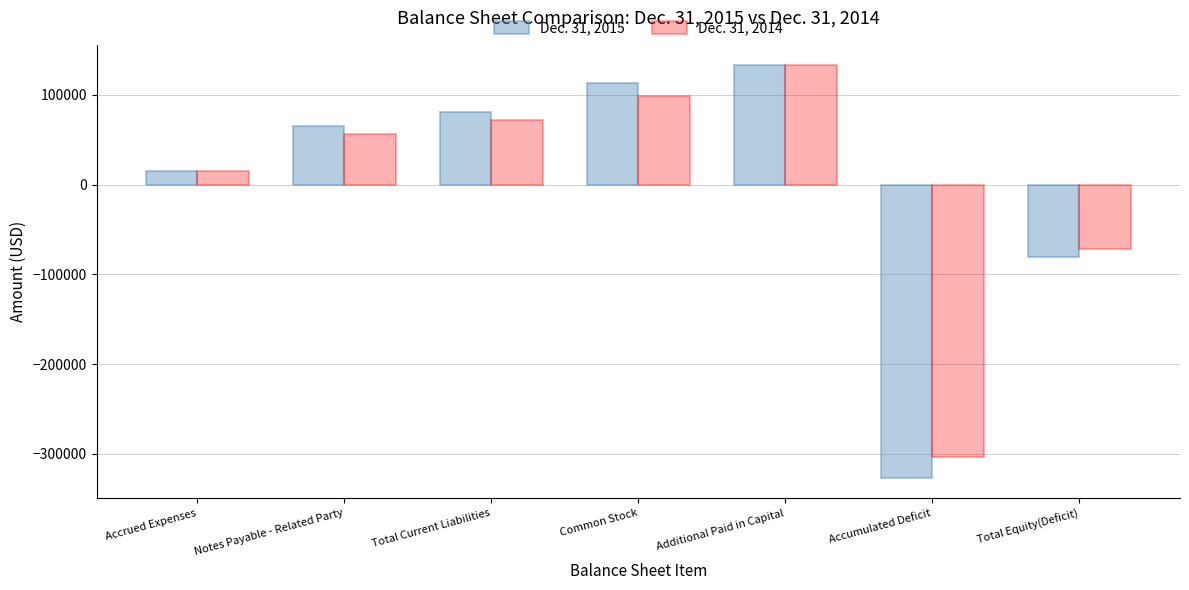

Rank the categories by Dec. 31, 2015 value from lowest to highest.

Accumulated Deficit, Total Equity(Deficit), Accrued Expenses, Notes Payable - Related Party, Total Current Liabilities, Common Stock, Additional Paid in Capital